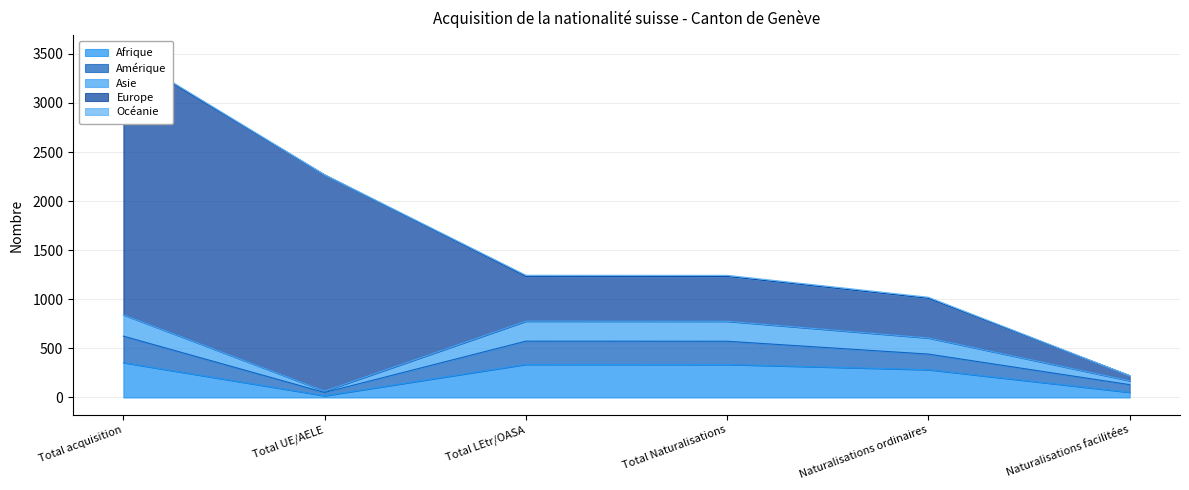

True or false: Afrique and Amérique cross at least once.

False